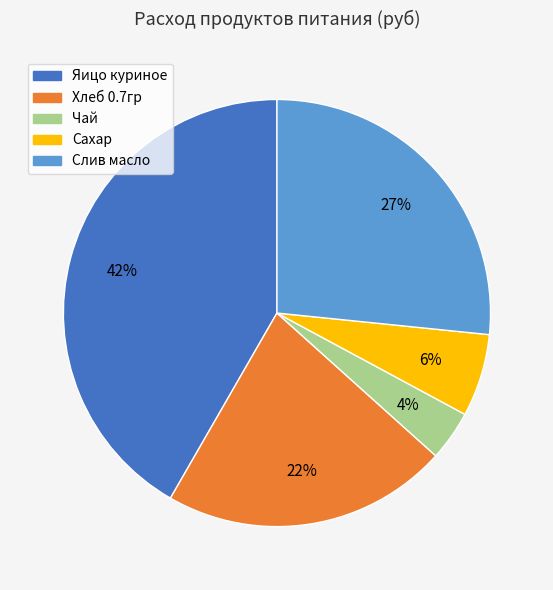

Is it true that Хлеб 0.7гр is 22% of the pie?

True